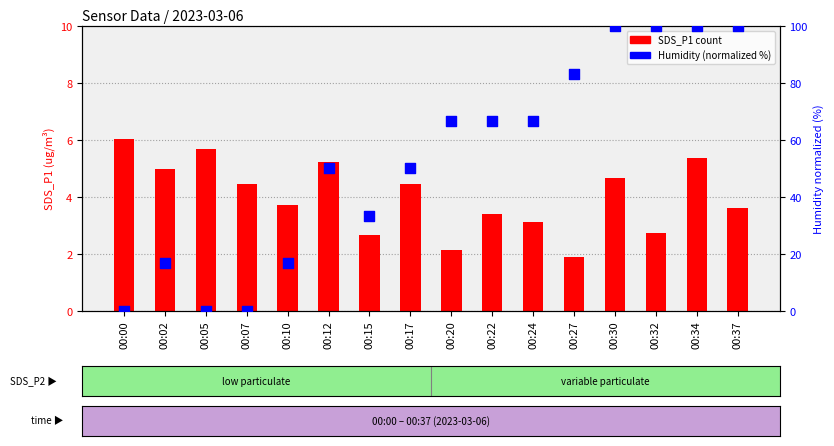

Which series reaches the maximum Y coordinate?

Humidity (normalized)